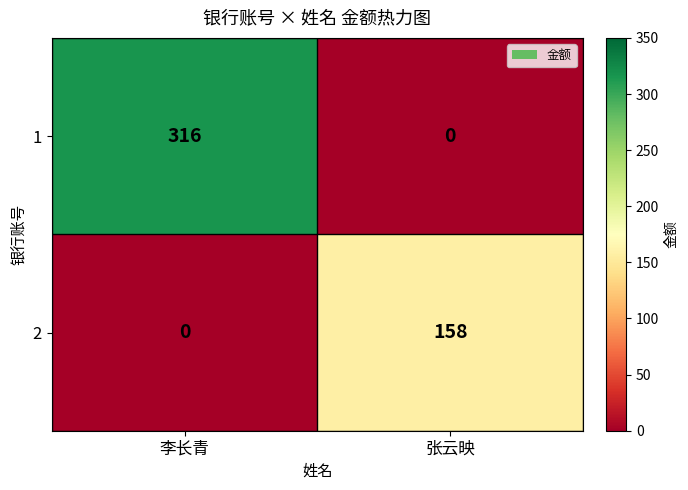

At which category is the sum across all series the highest?

李长青